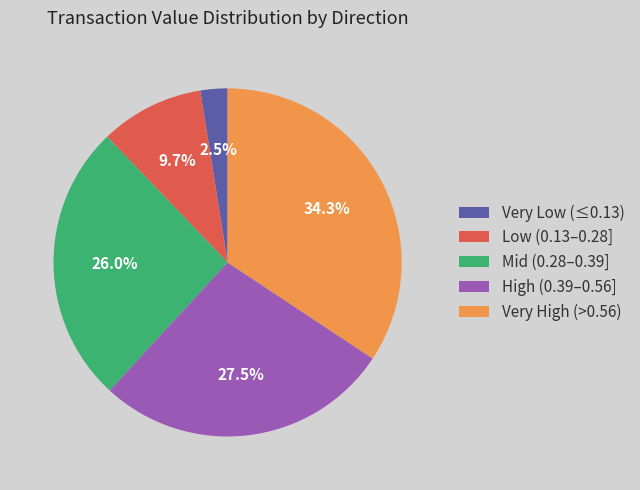

Is there a majority slice in this chart?

No